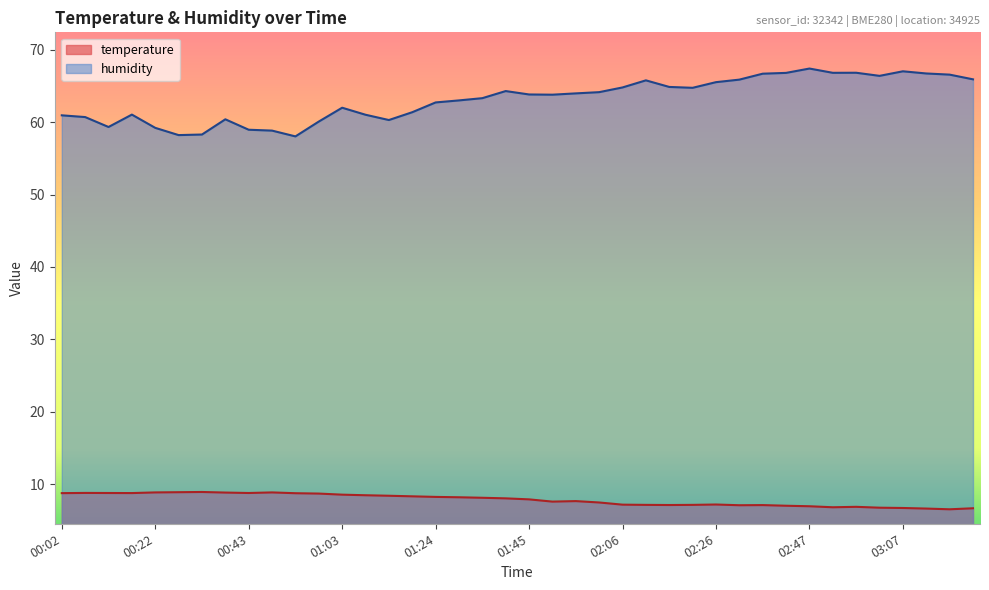

What position from the right is 01:35?

22